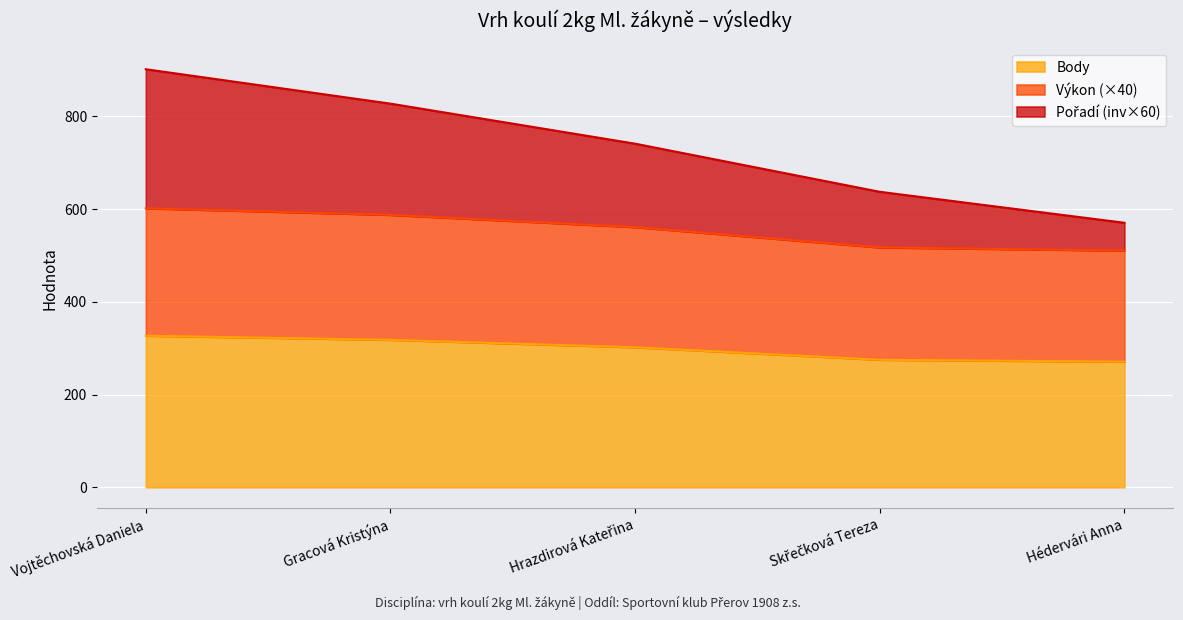

At how many categories does at least one series exceed 663?

3